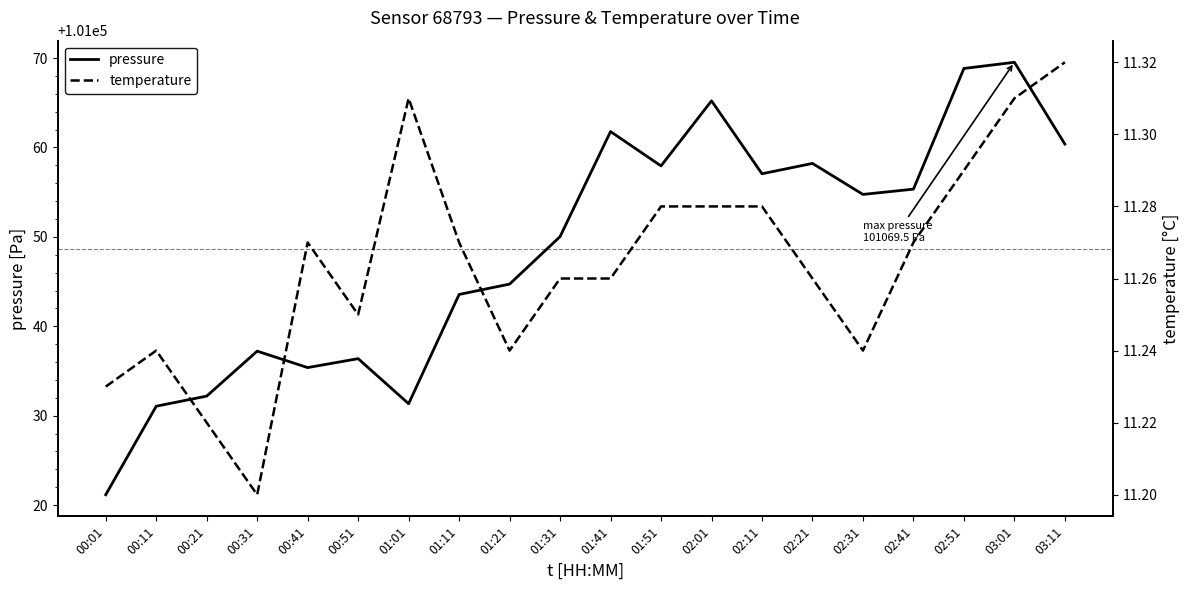

What is the average value of the pressure series?

101048.6